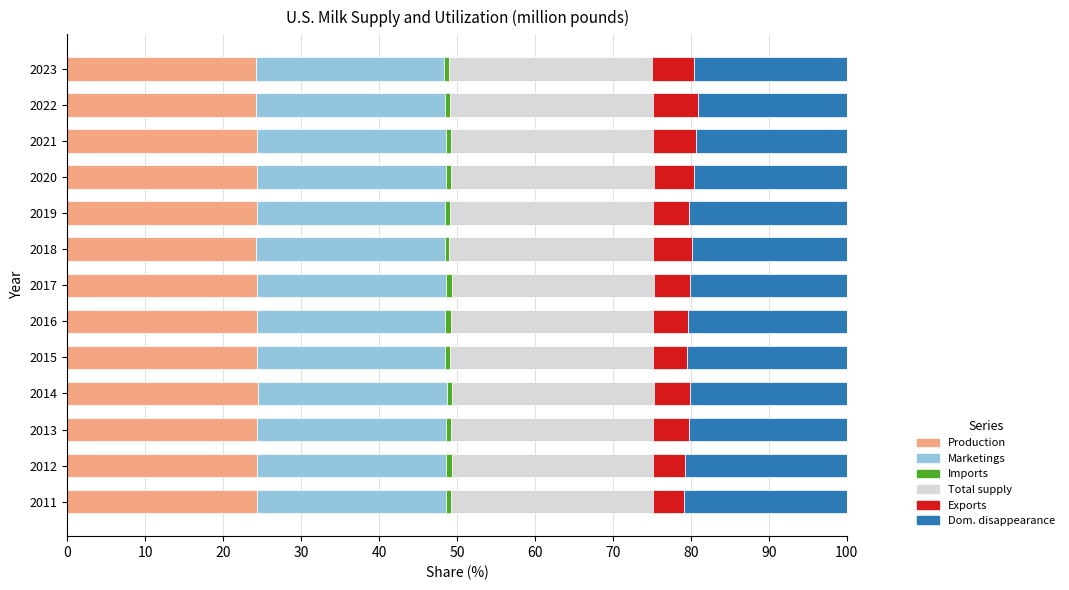

Is it true that Production equals 42.2 at 2021?

False